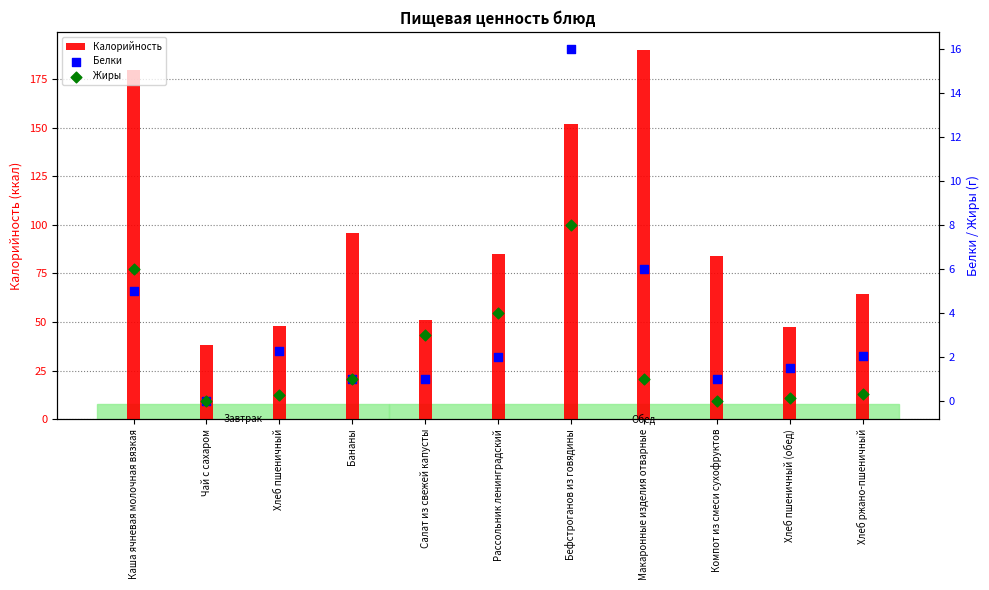

Which series contains the highest Y value?

Калорийность